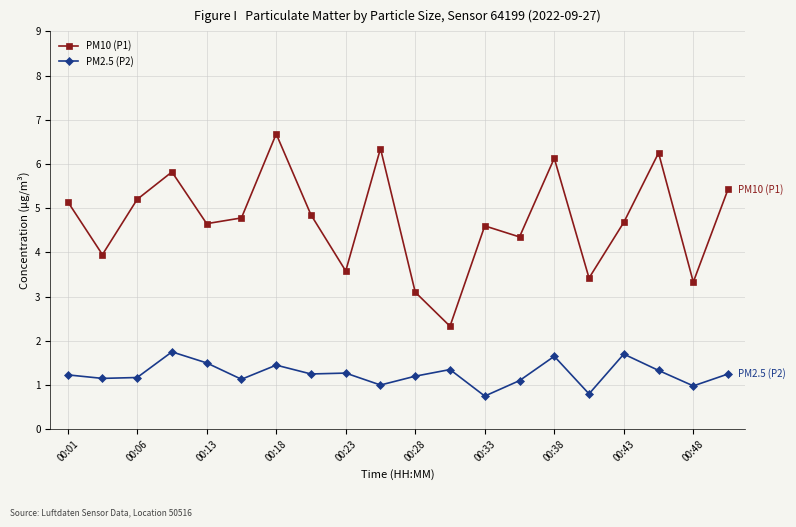

Which series has the largest range (max minus min)?

PM10 (P1)